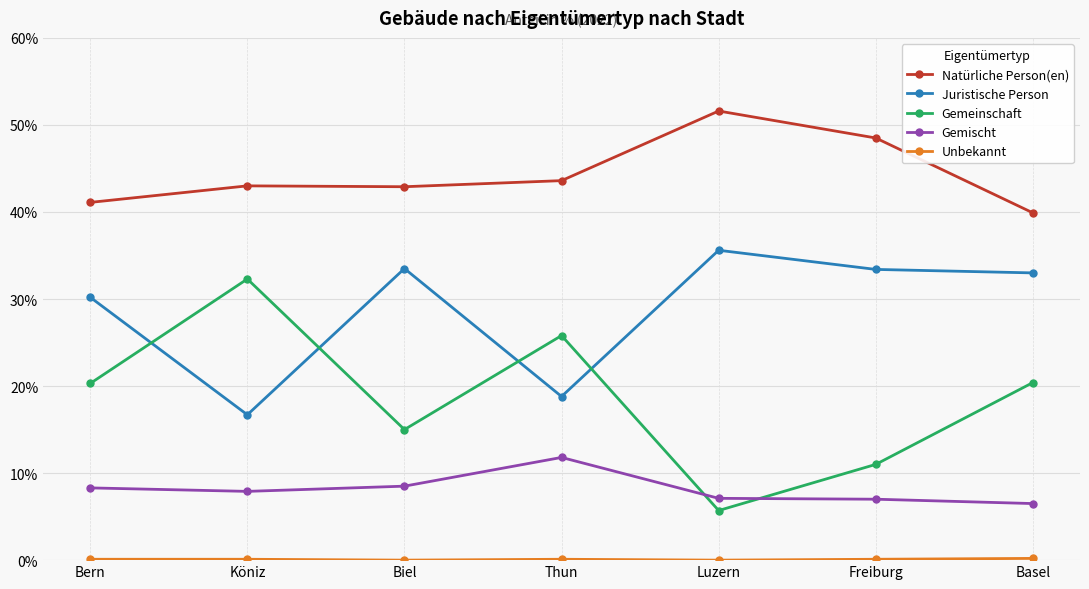

Is the value of Natürliche Person(en) at Thun greater than the value of Gemeinschaft at Thun?

Yes